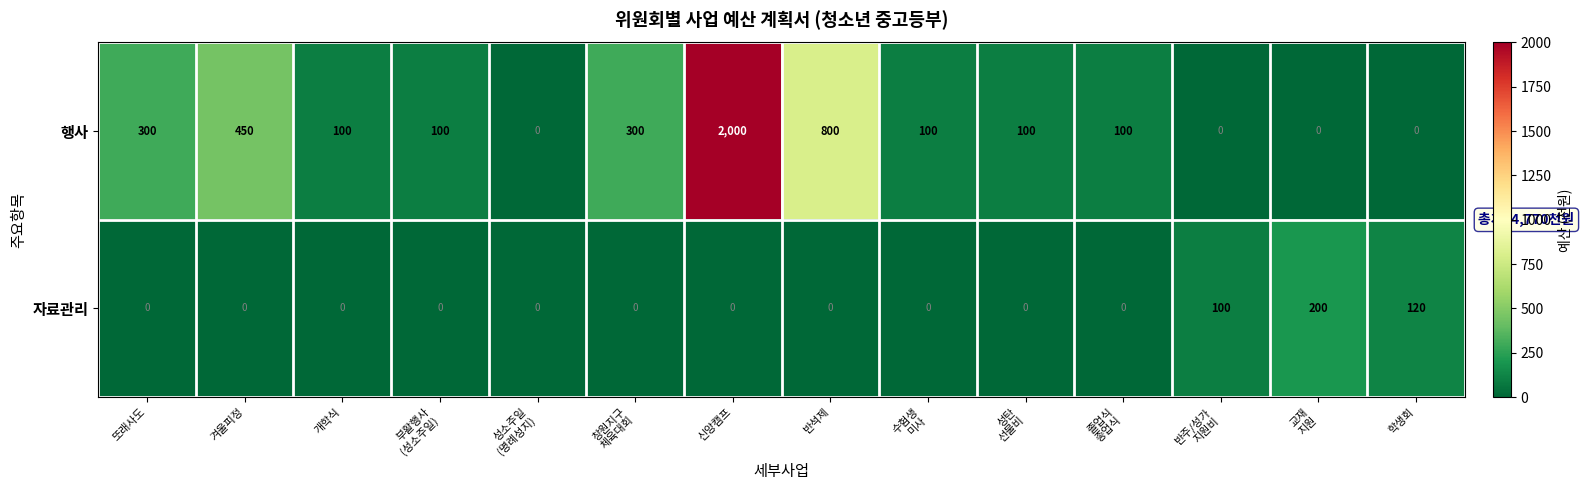

What is the greatest value displayed?

2000